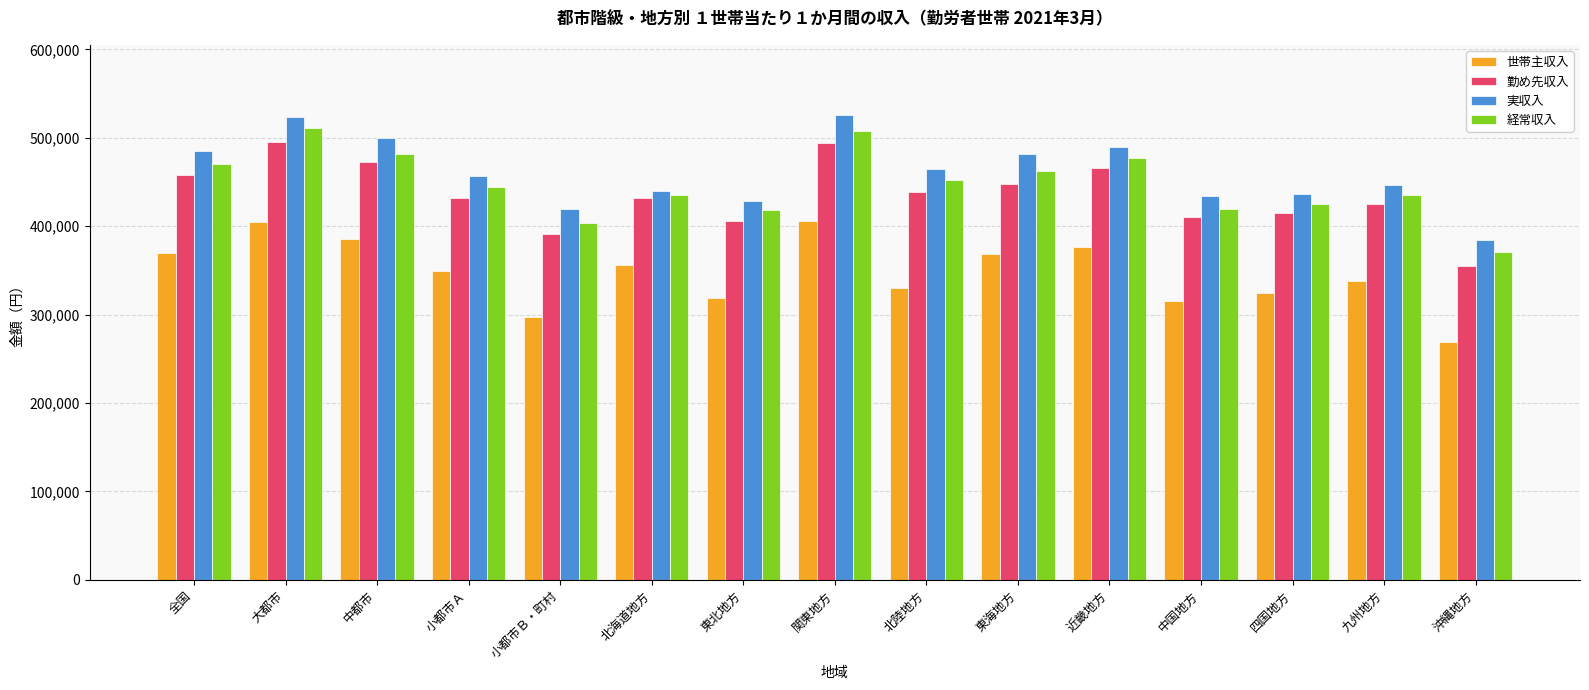

How many values in the 勤め先収入 series are below 432084?

7